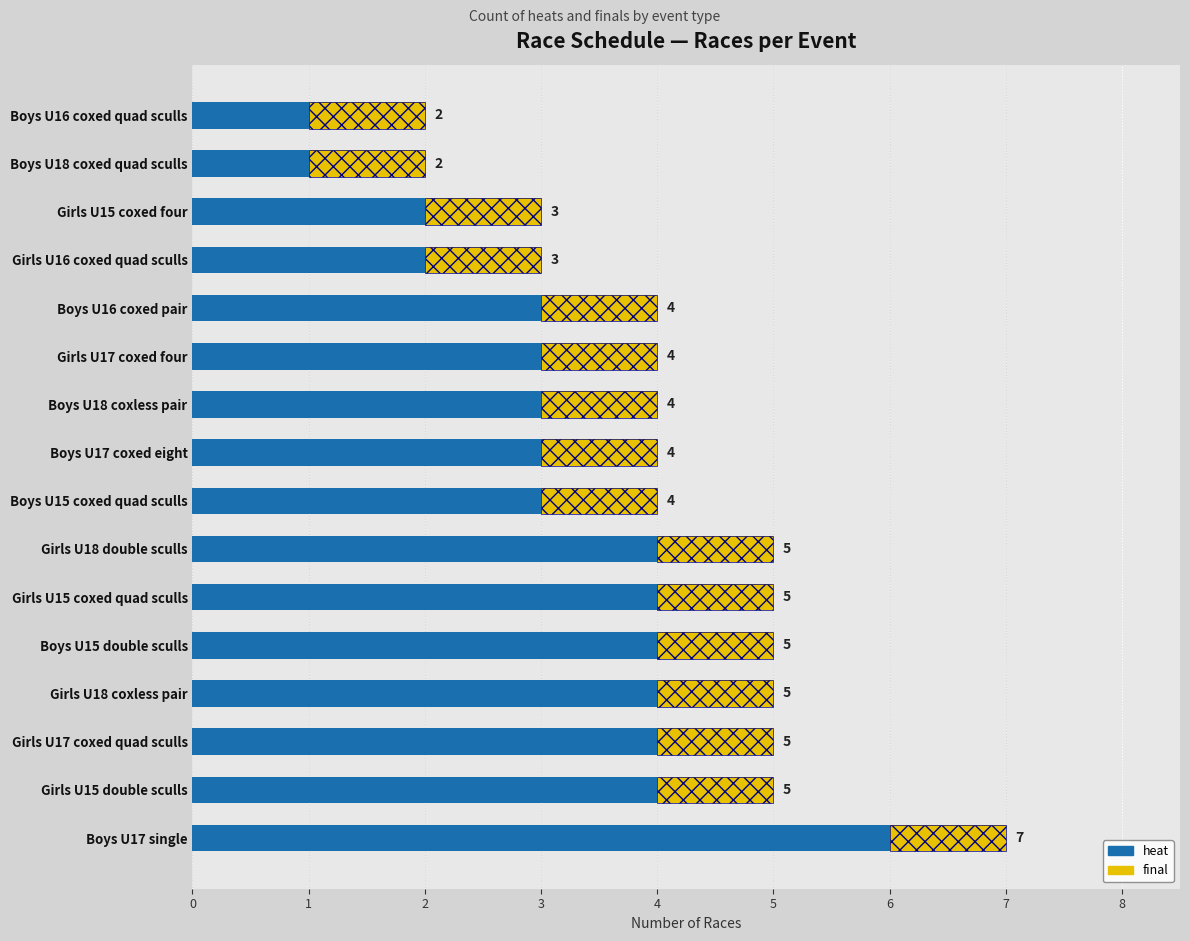

Which series changed the most between 4 and 9?

heat